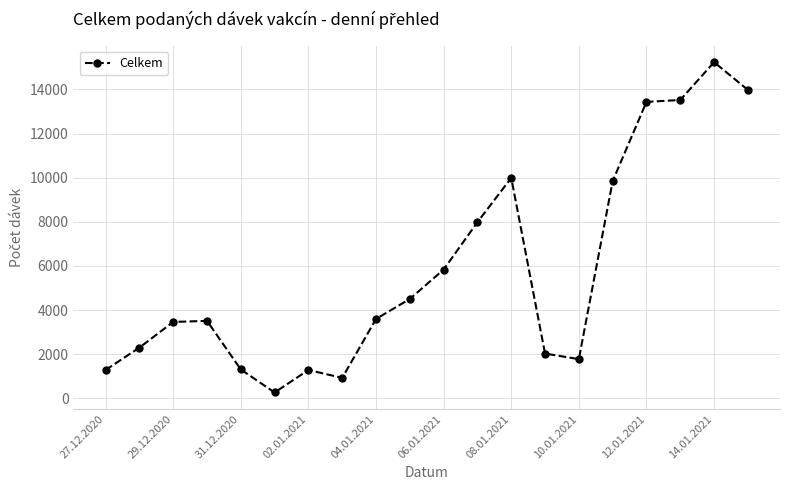

How many lines are shown in the chart?

1